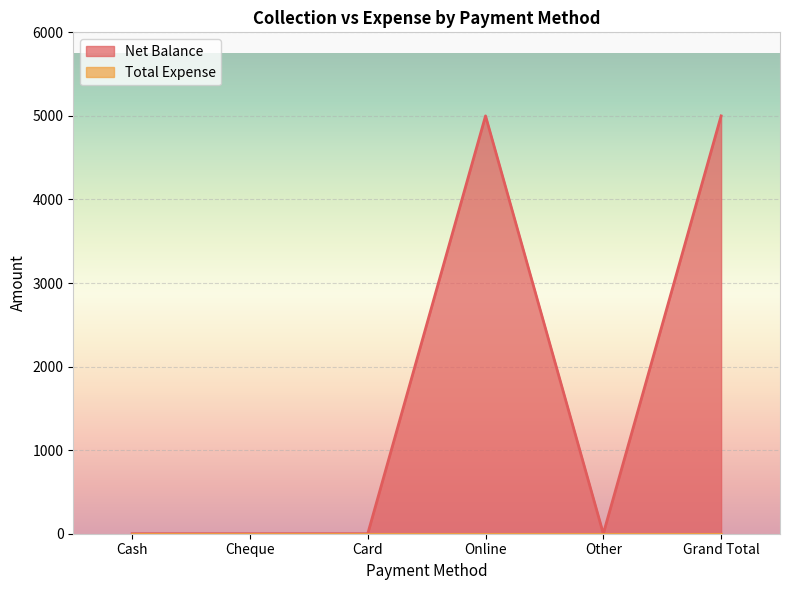

Where is the first local minimum?

Other